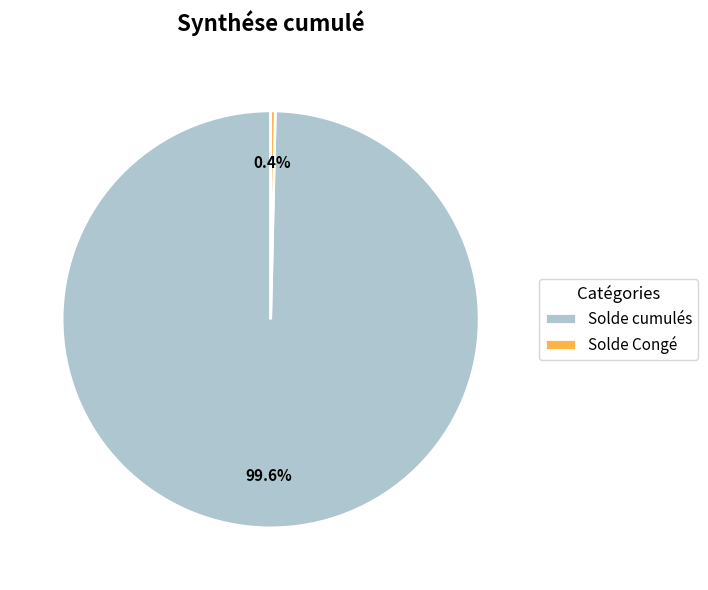

Does any single category account for the majority?

Yes